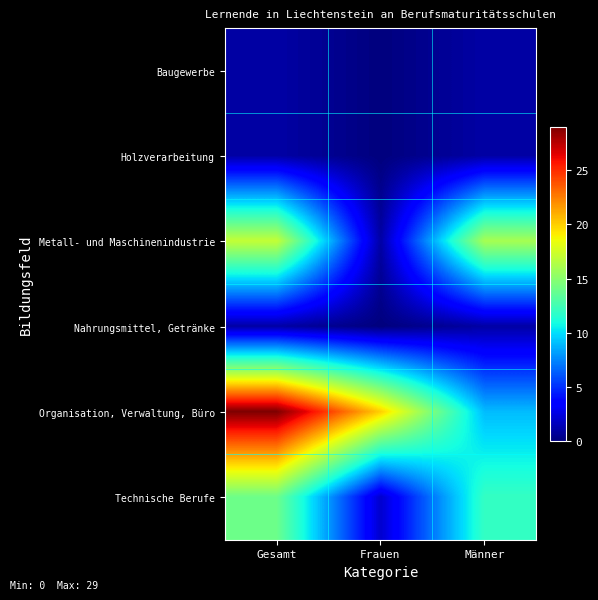

At Männer, list the series in order from smallest to largest.

Baugewerbe, Holzverarbeitung, Nahrungsmittel, Getränke, Organisation, Verwaltung, Büro, Technische Berufe, Metall- und Maschinenindustrie